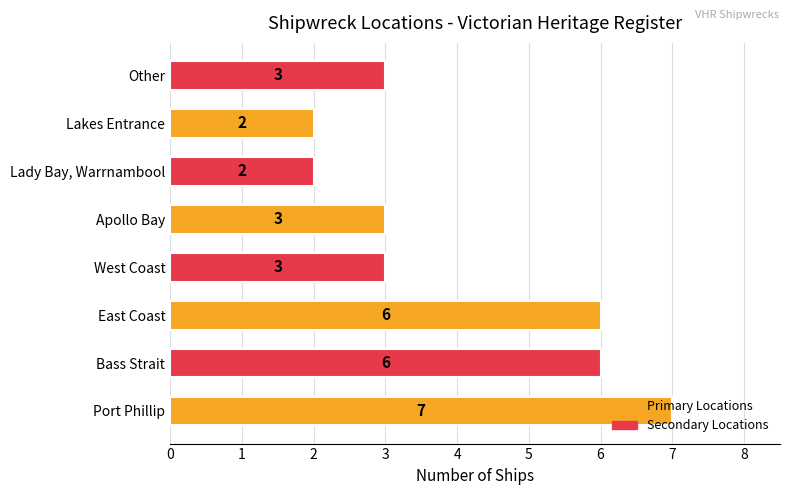

What is the change in value from Lady Bay, Warrnambool to Other?

+1